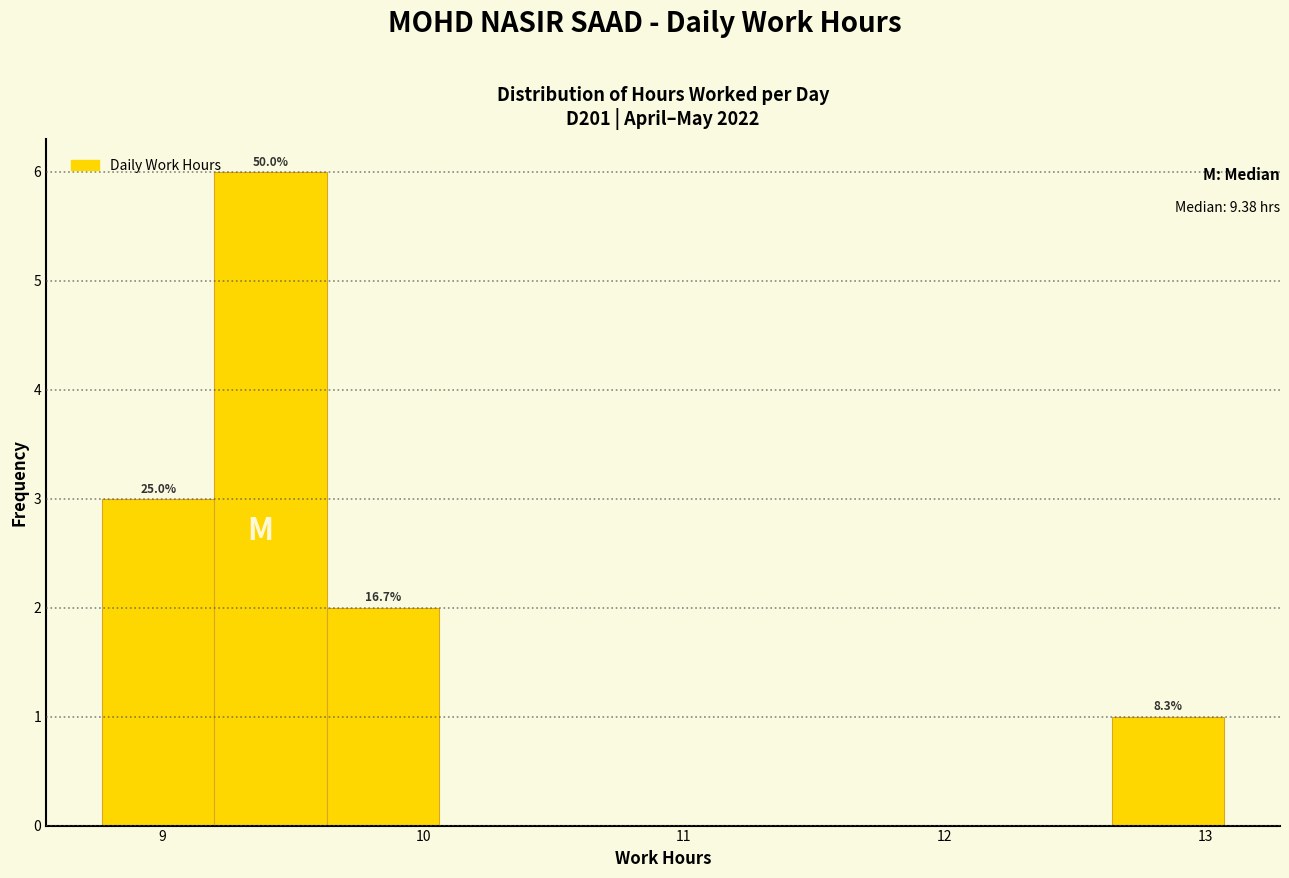

Over which range of the x-axis is the bar tallest?

9.20 to 9.63